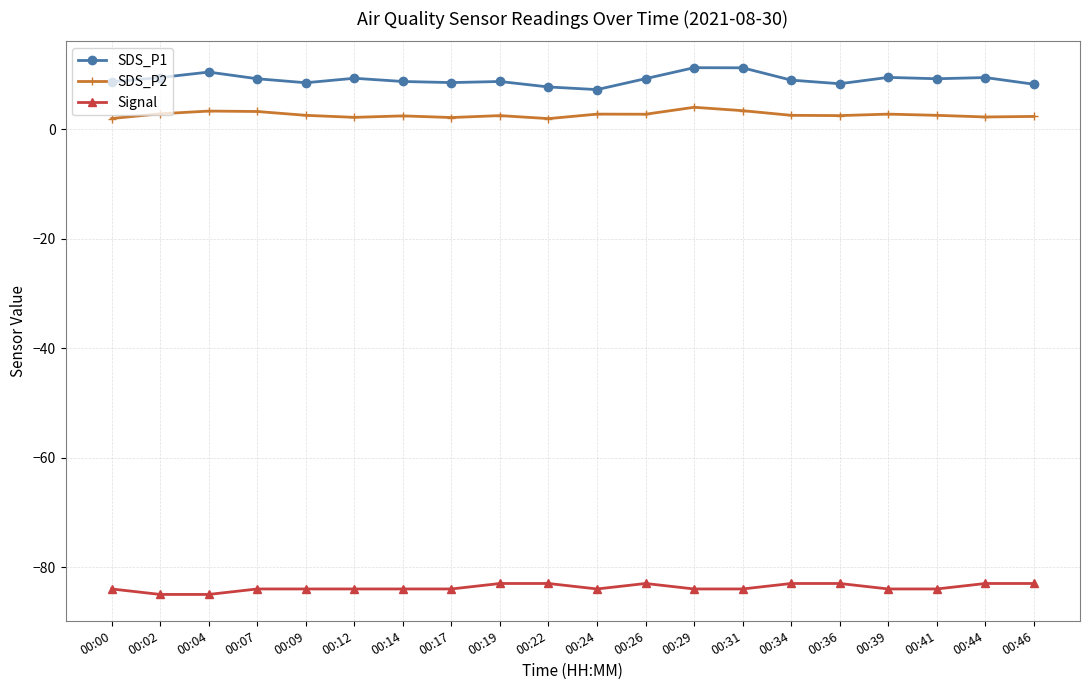

True or false: SDS_P2 has more than 0 points higher than both neighbors.

True